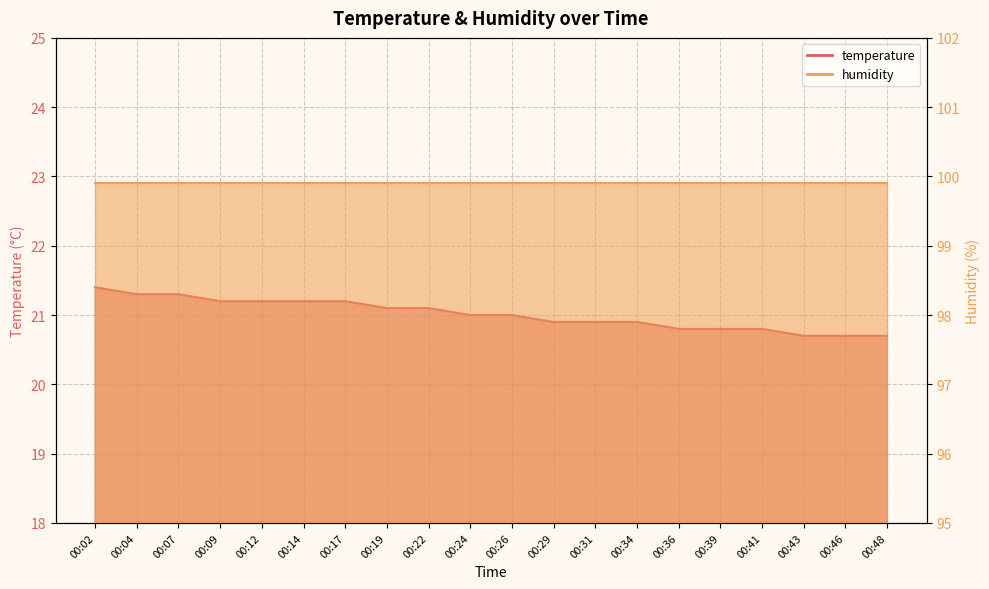

The value at 00:14 is 21.2. True or false?

True